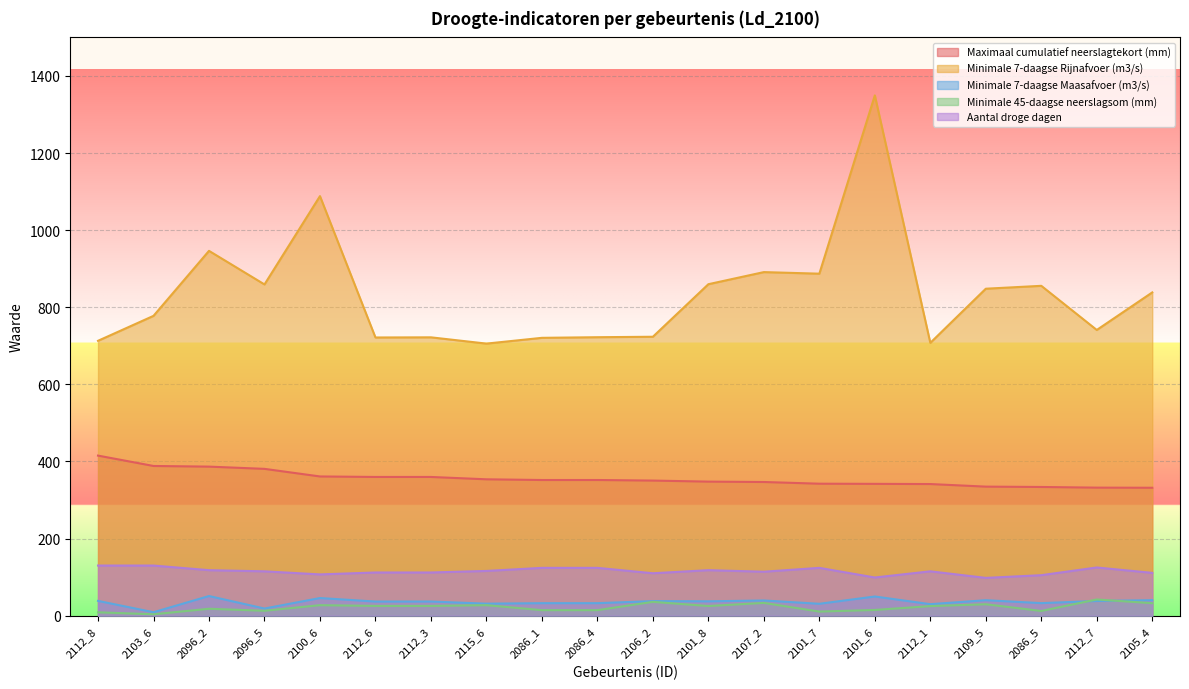

In Aantal droge dagen, how many points are lower than both neighbors (excluding endpoints)?

5